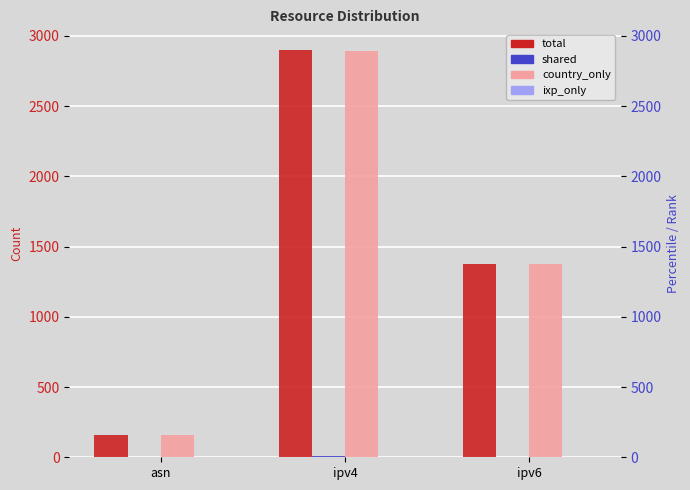

Which series has the largest range (max minus min)?

total